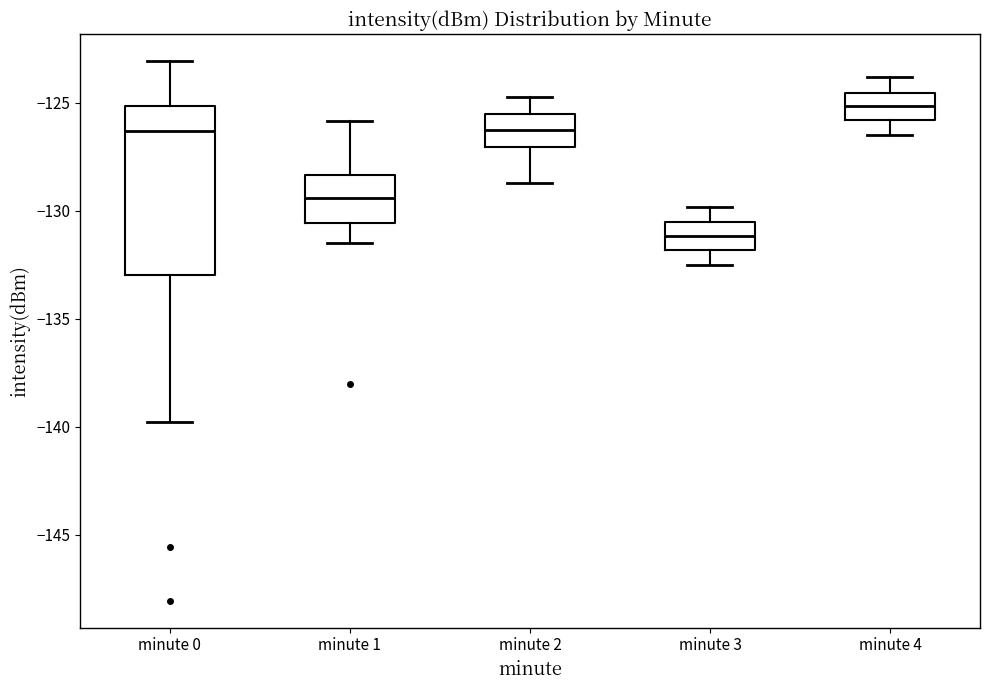

Which box is the tallest, from its lower edge to its upper edge?

minute 0